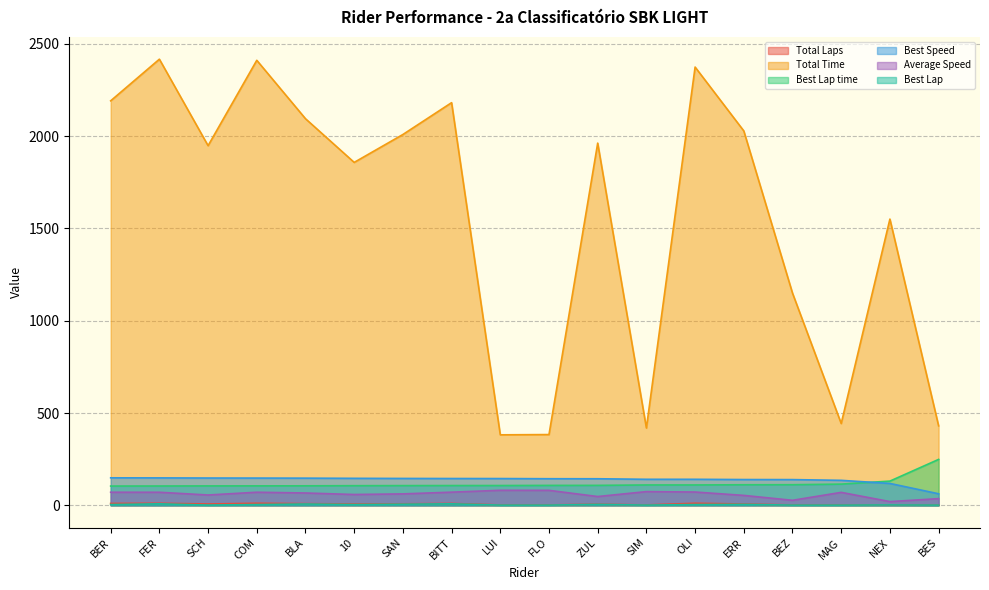

Where does the Total Laps series first go above 7?

BER